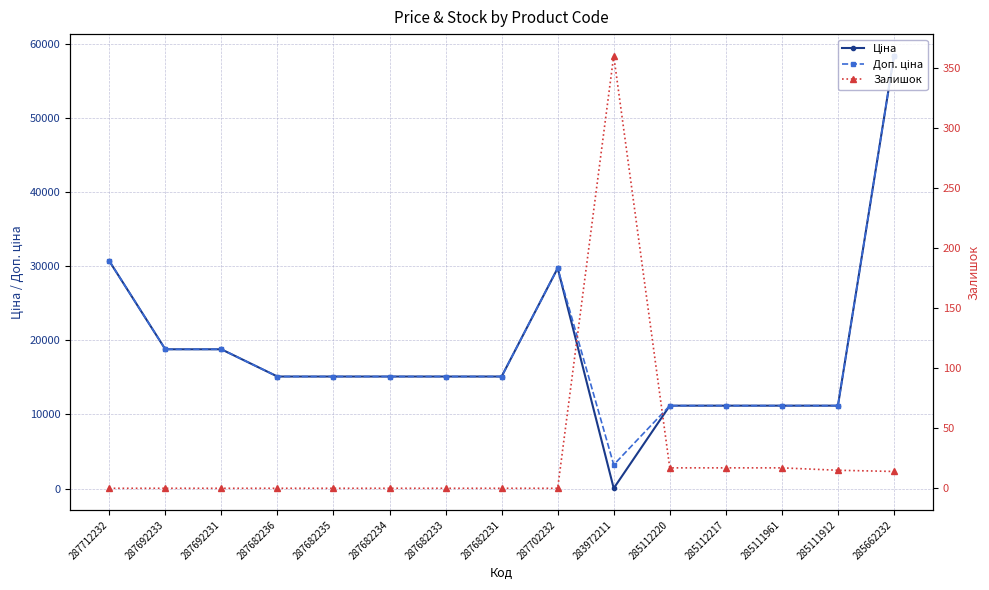

Rank the series at 285111961 from lowest to highest value.

Залишок, Ціна, Доп. ціна